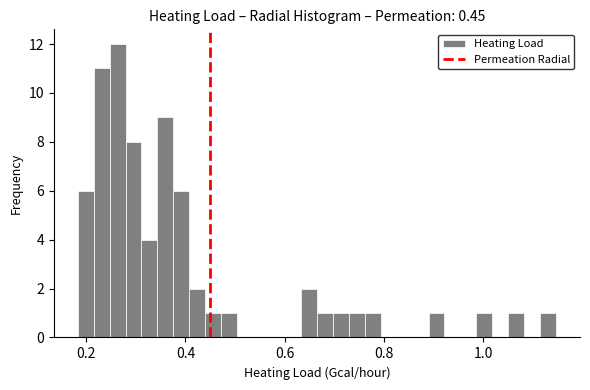

Read against the x-axis, roughly where is the centre of the tallest bar?

0.26